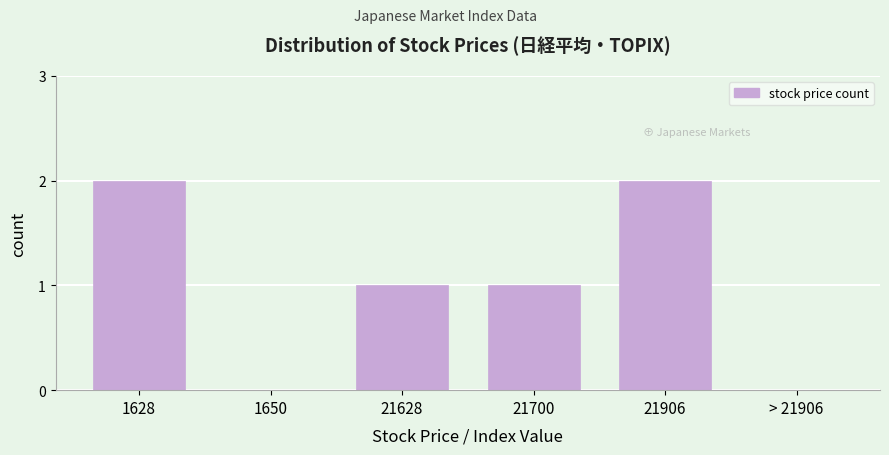

Reading left to right, list all the values displayed in this chart.

1628=2	1650=0	21628=1	21700=1	21906=2	> 21906=0